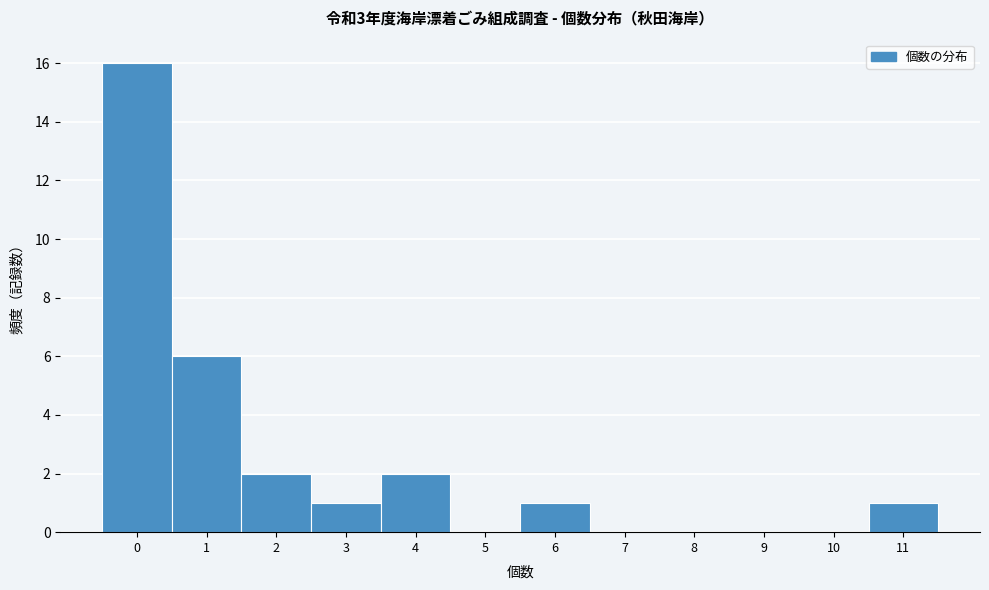

Reading left to right, what are all the values shown in this chart?

0=16	1=6	2=2	3=1	4=2	5=0	6=1	7=0	8=0	9=0	10=0	11=1